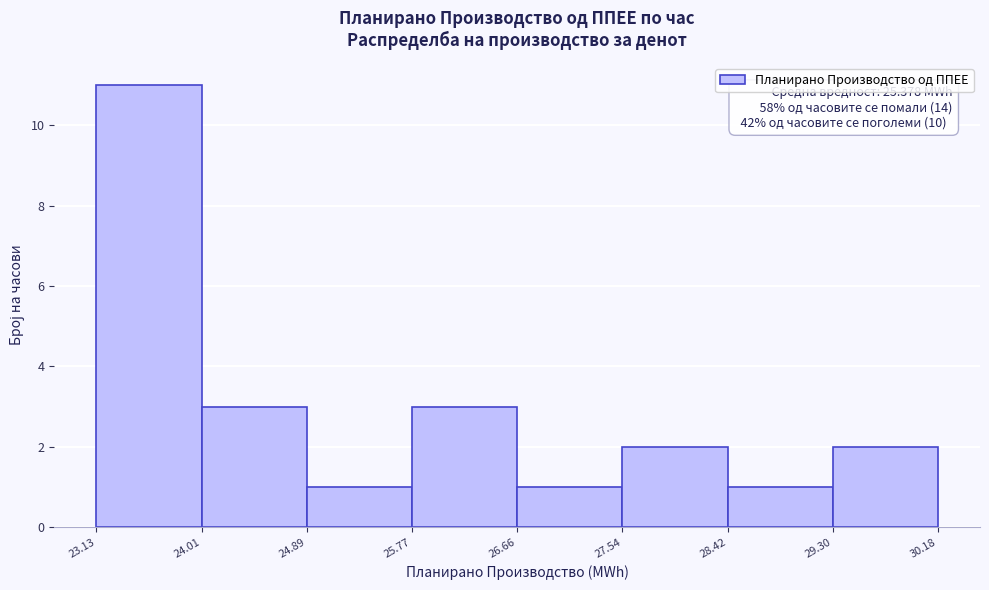

Which range on the x-axis has the tallest bar?

23.13 to 24.01